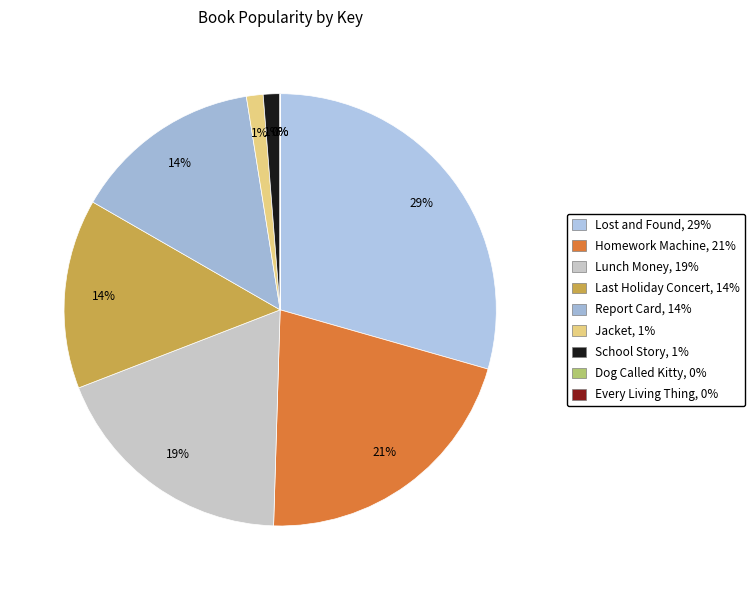

Rank the categories by value from highest to lowest.

Lost and Found, Homework Machine, Lunch Money, Last Holiday Concert, Report Card, Jacket, School Story, Every Living Thing, Dog Called Kitty